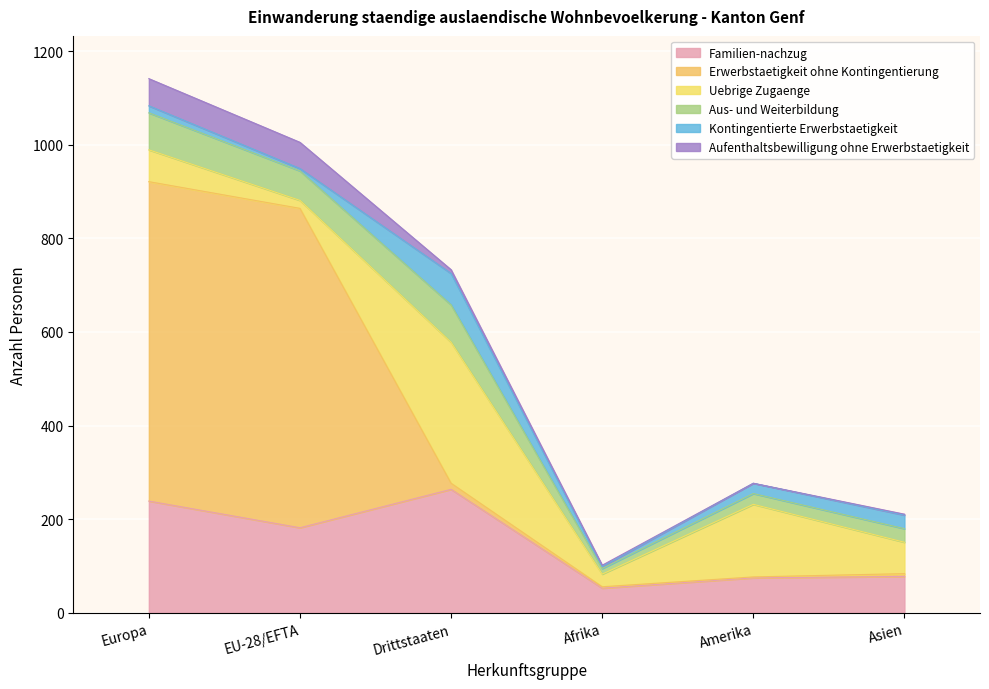

What position from the left is Amerika?

5